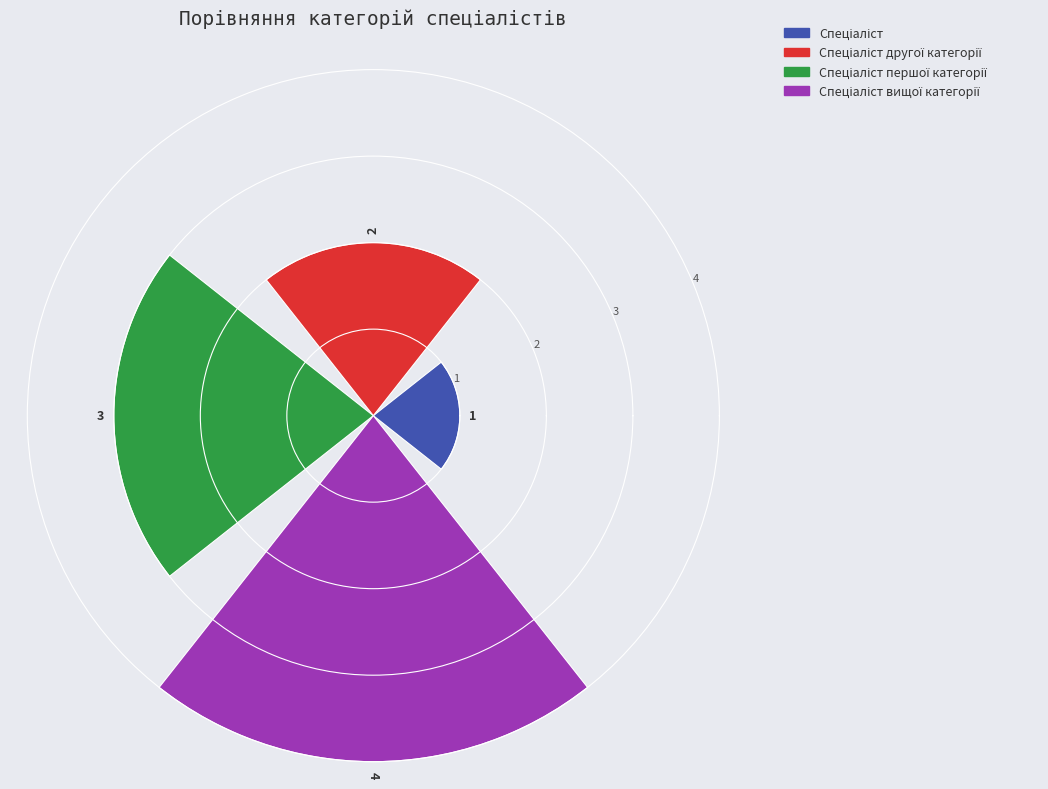

How many values are between 2 and 4?

3